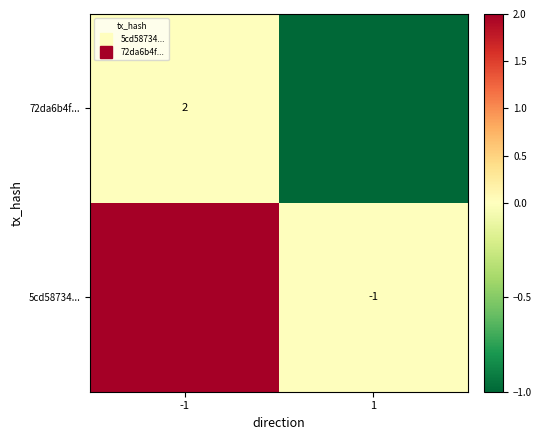

Which series has the largest total across all categories?

5cd58734...